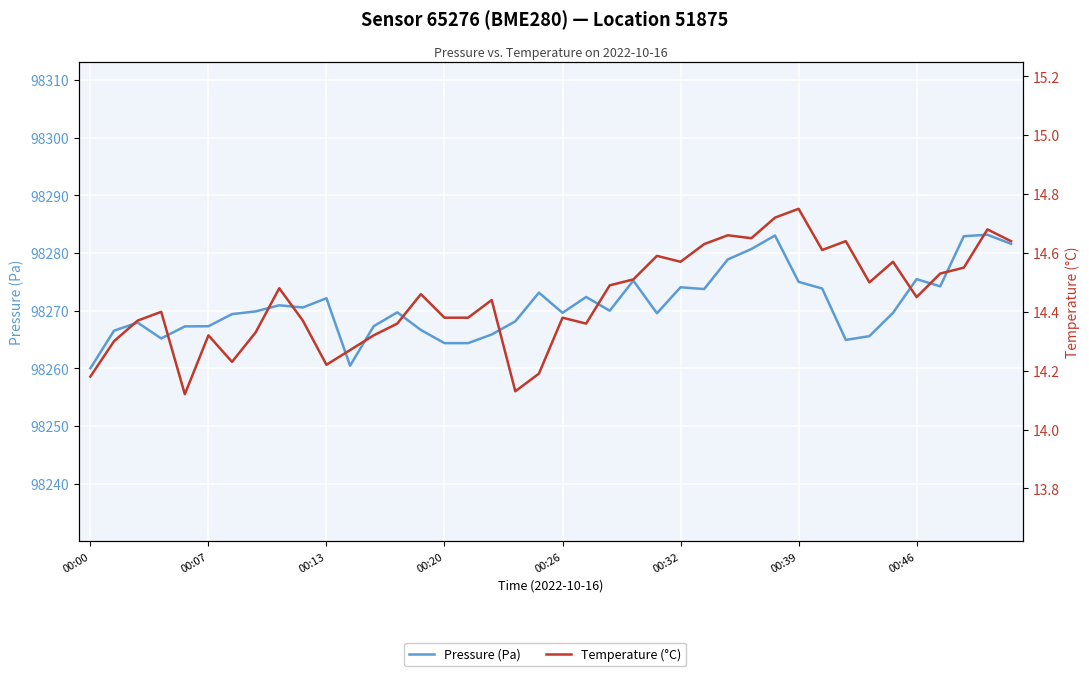

Count the number of categories in the chart.

40